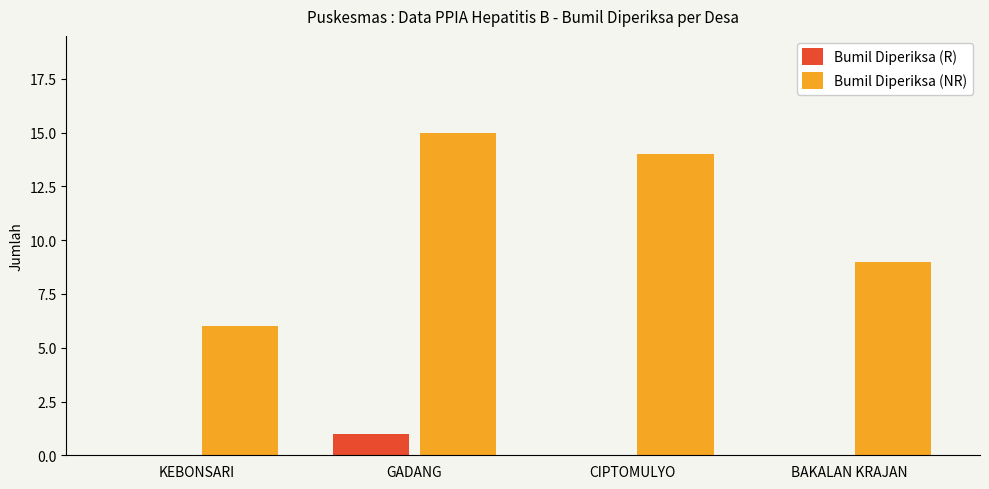

Which series has the largest total across all categories?

Bumil Diperiksa (NR)